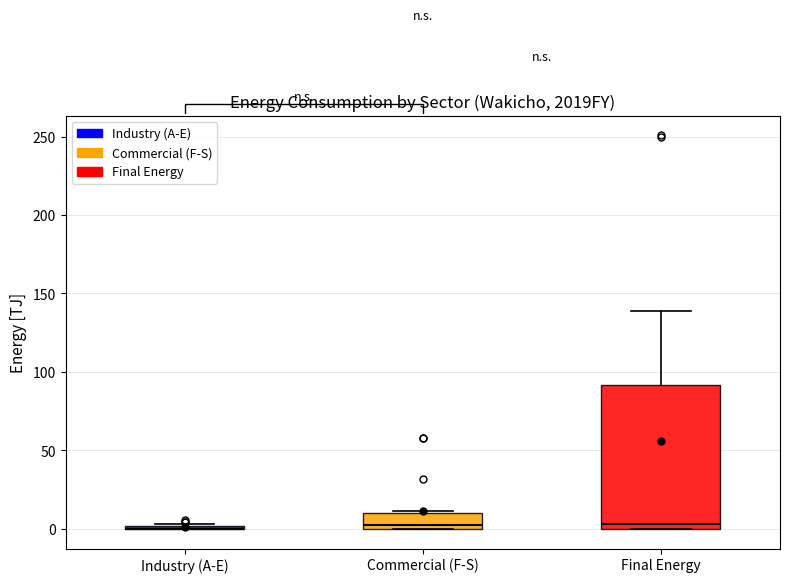

Which box is the tallest, from its lower edge to its upper edge?

Final Energy